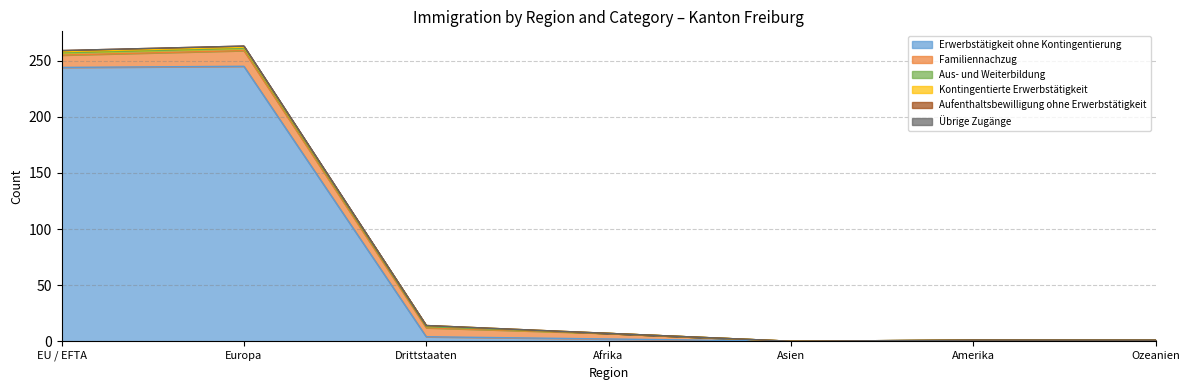

What is the sum of all Aufenthaltsbewilligung ohne Erwerbstätigkeit values?

2